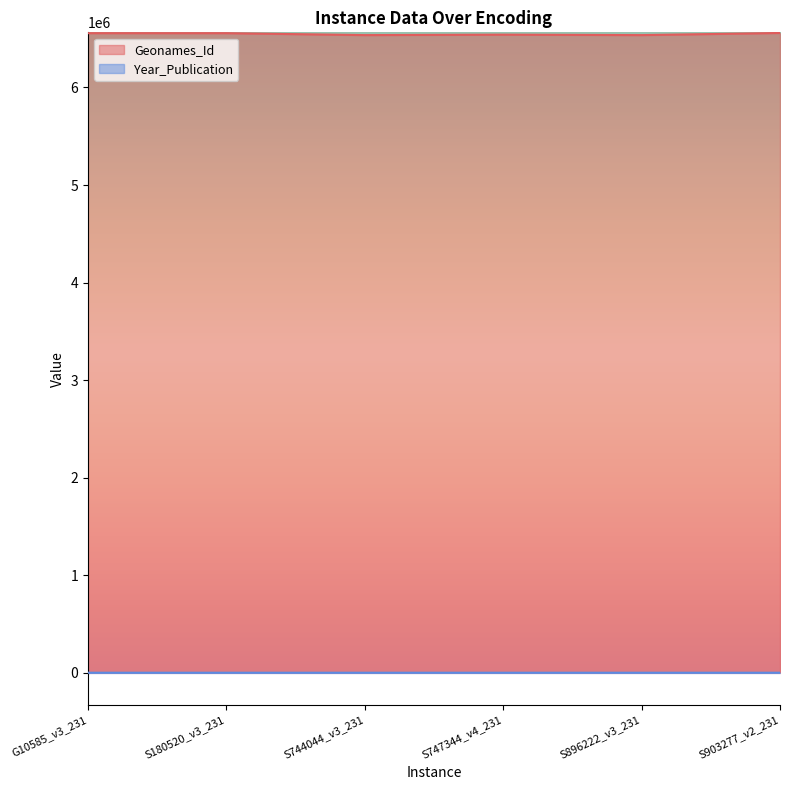

What is the difference between the Geonames_Id values at S903277_v2_231 and S744044_v3_231?

21953